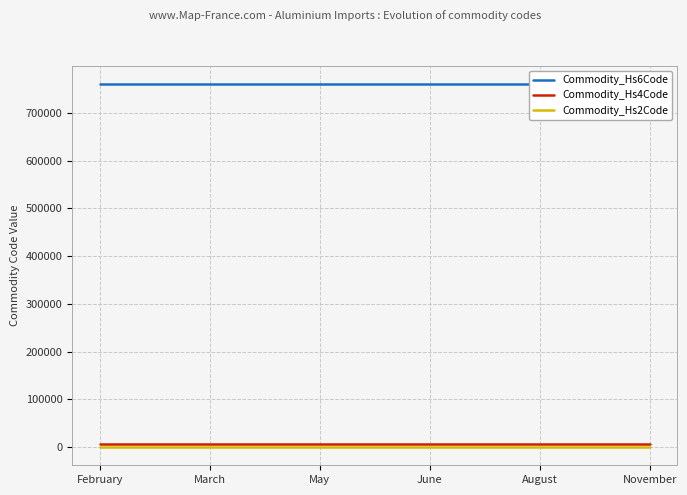

Which category has the highest value in the Commodity_Hs6Code series?

February